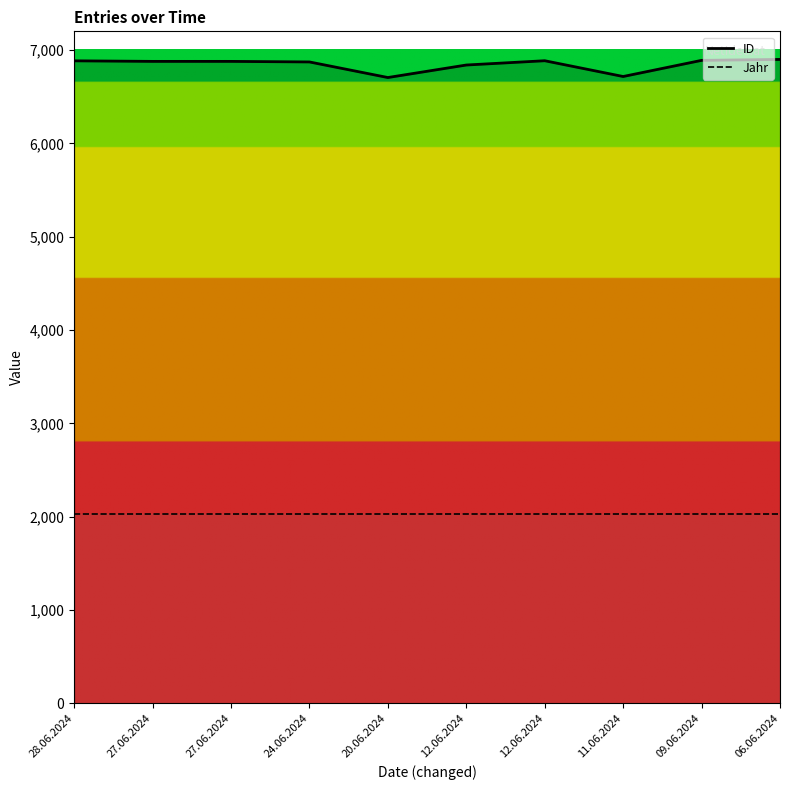

What is the maximum value shown in the chart?

6899